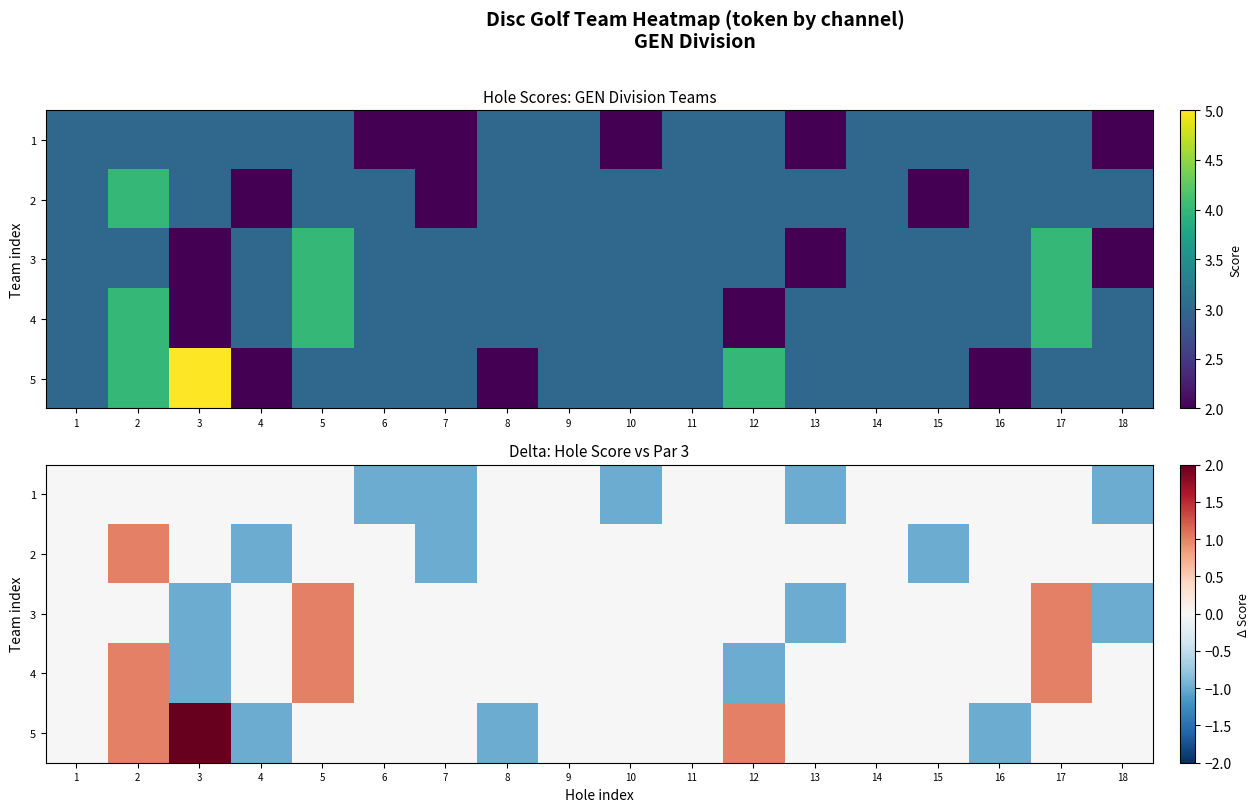

The 4 series shows 0 at 14. True or false?

True